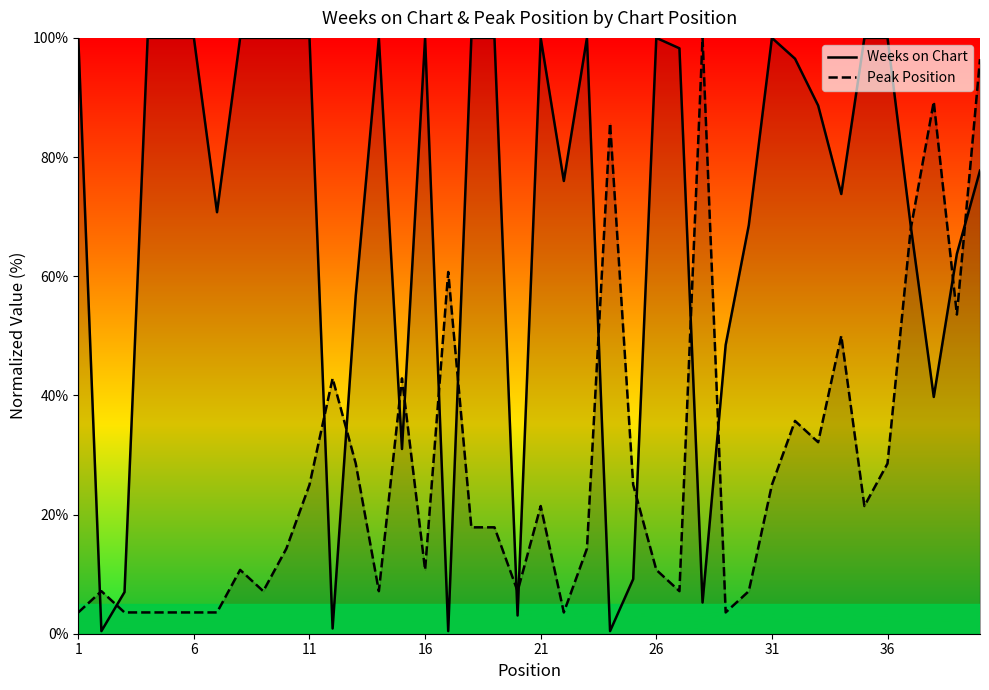

Which series has the largest total across all categories?

Weeks on Chart